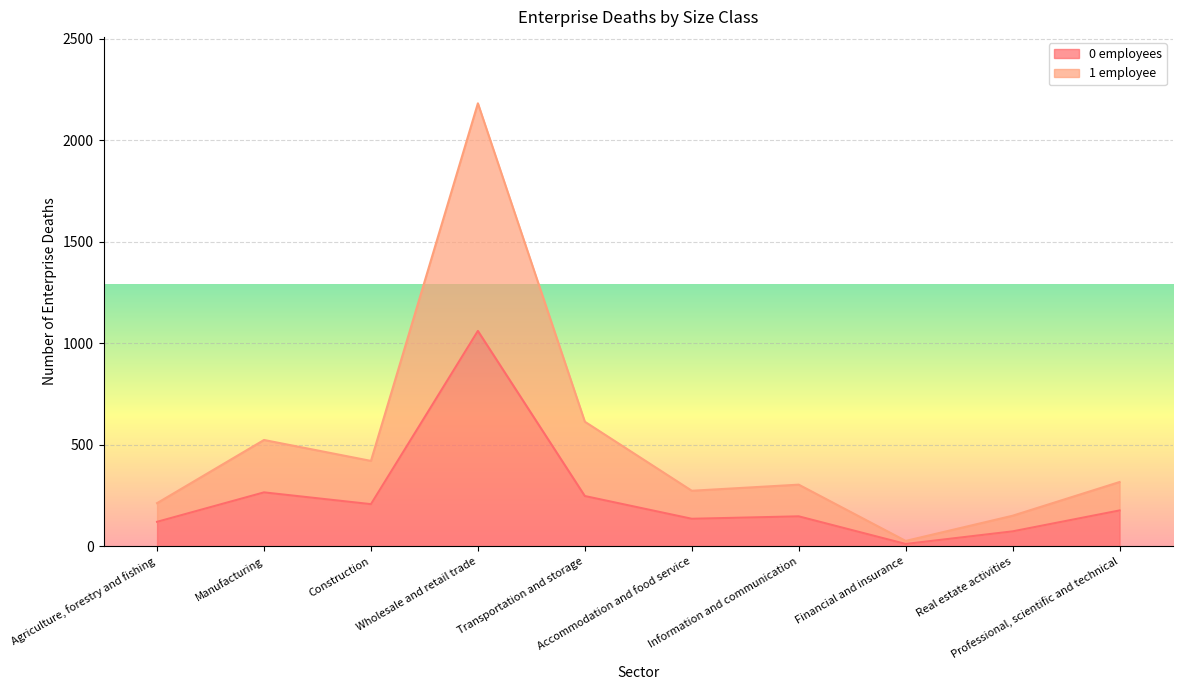

How many values in the 0 employees series exceed 176?

4